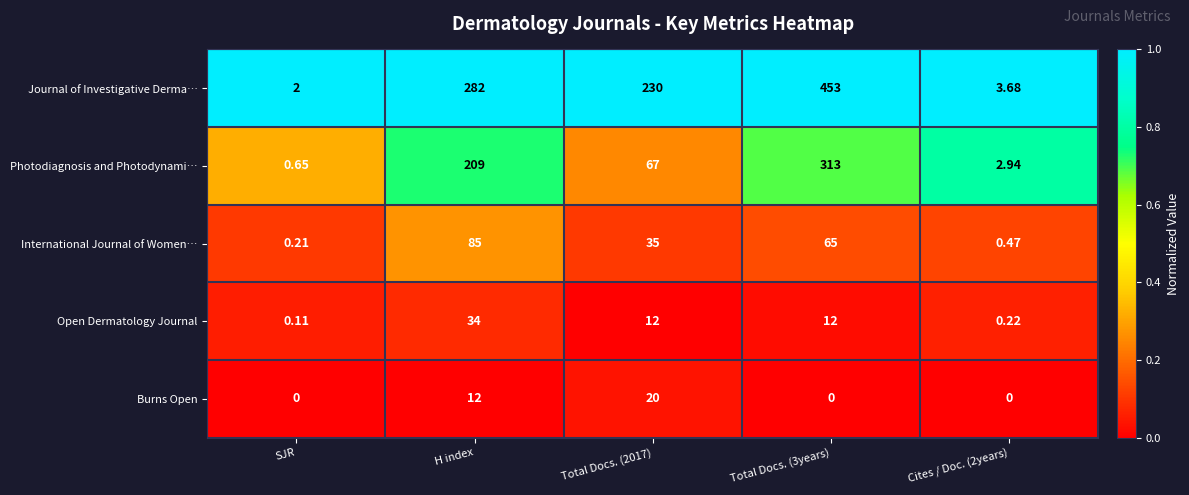

Which series changed the most between Total Docs. (3years) and Cites / Doc. (2years)?

Journal of Investigative Derma…